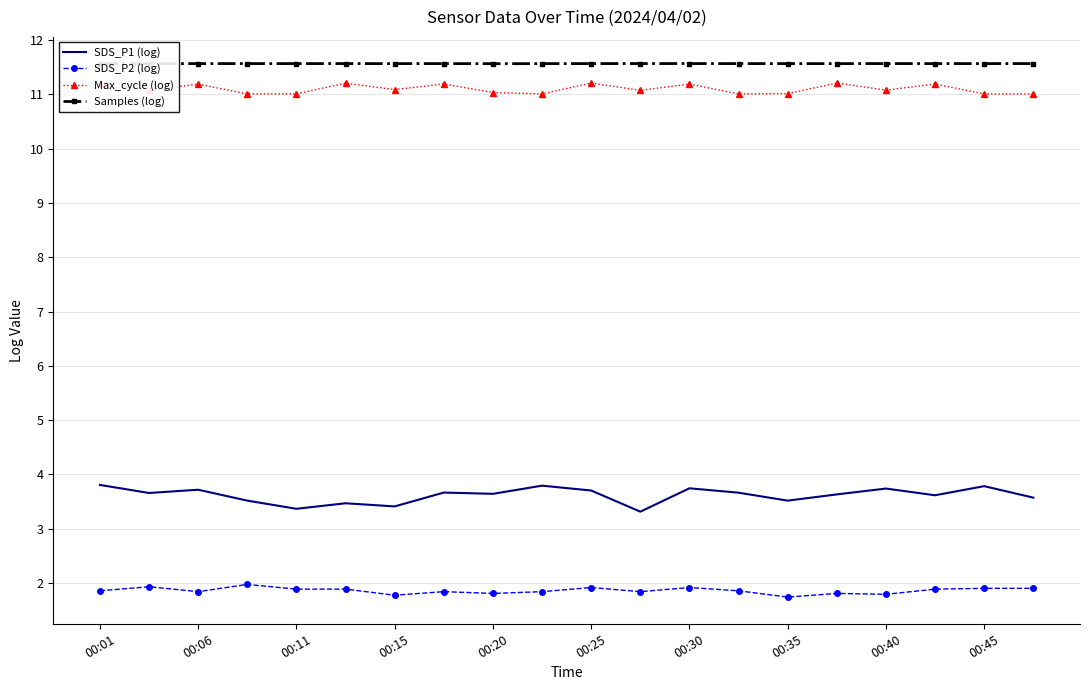

What is the lowest value of the Max_cycle (log) series?

11.0